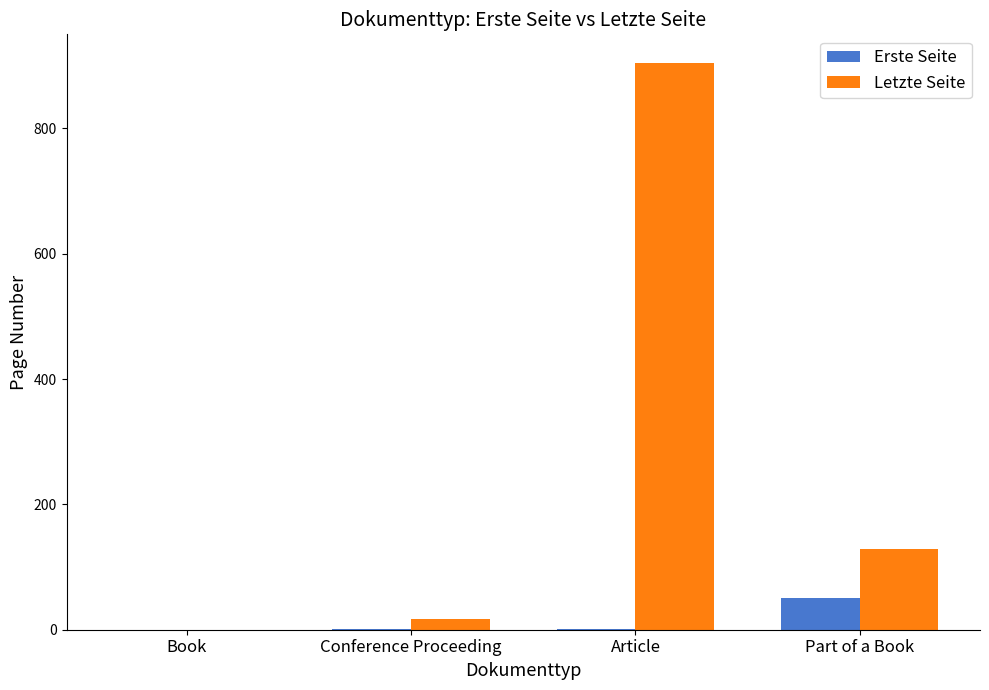

Is the value of Letzte Seite at Book greater than the value of Erste Seite at Part of a Book?

No